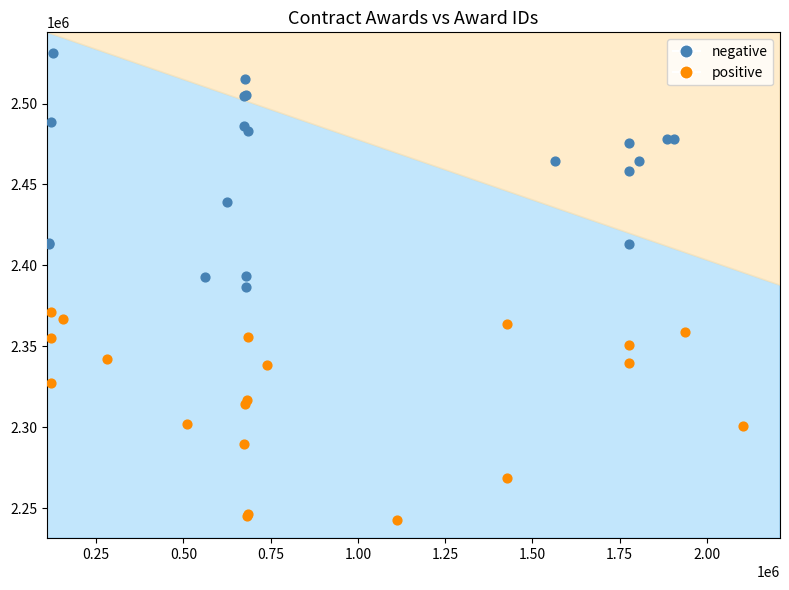

Which series contains the highest Y value?

negative